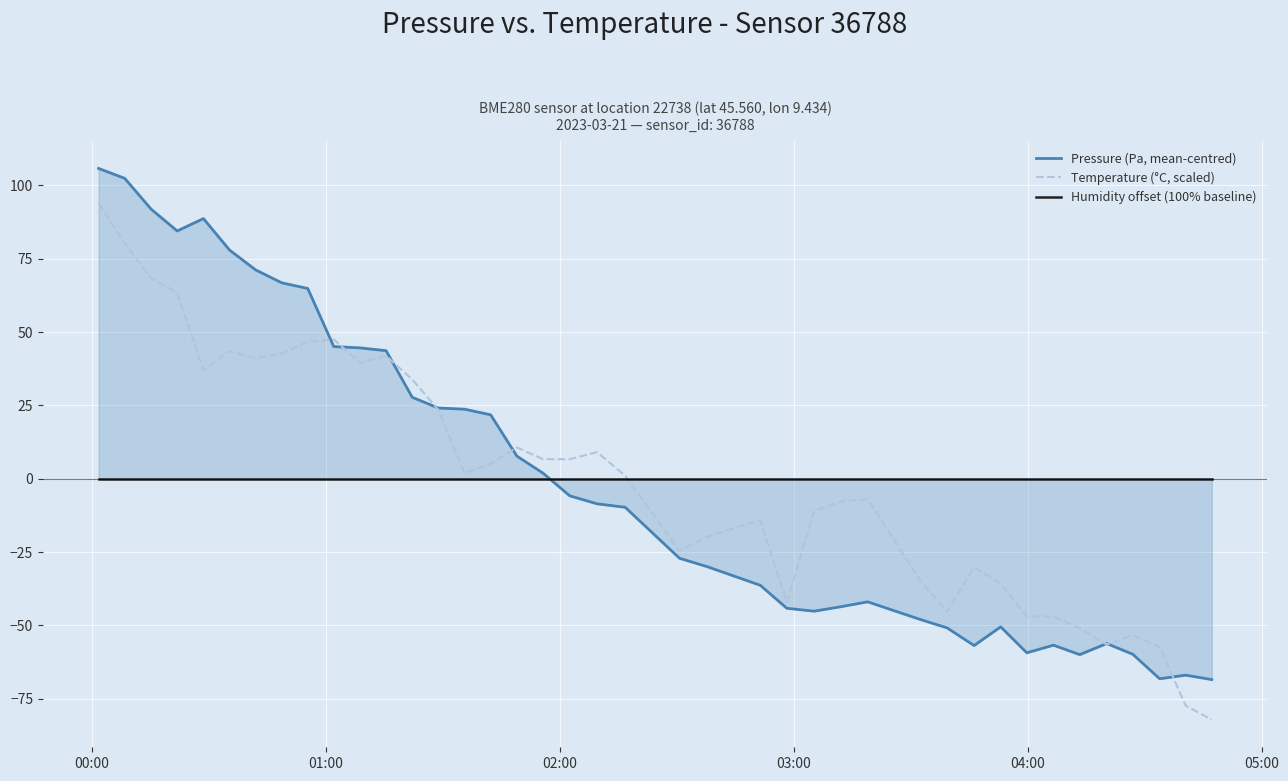

Is the value of Temperature (°C, scaled) at 8 greater than the value of Pressure (Pa, mean-centred) at 02:00?

No